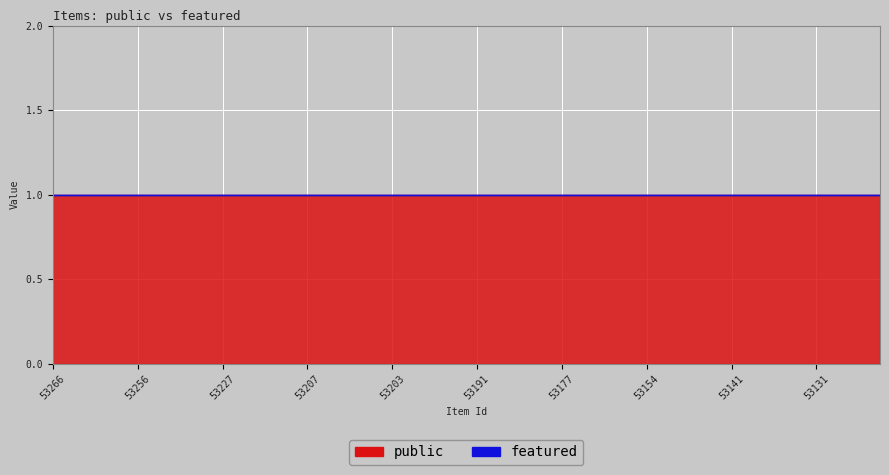

Which series has the largest total across all categories?

public